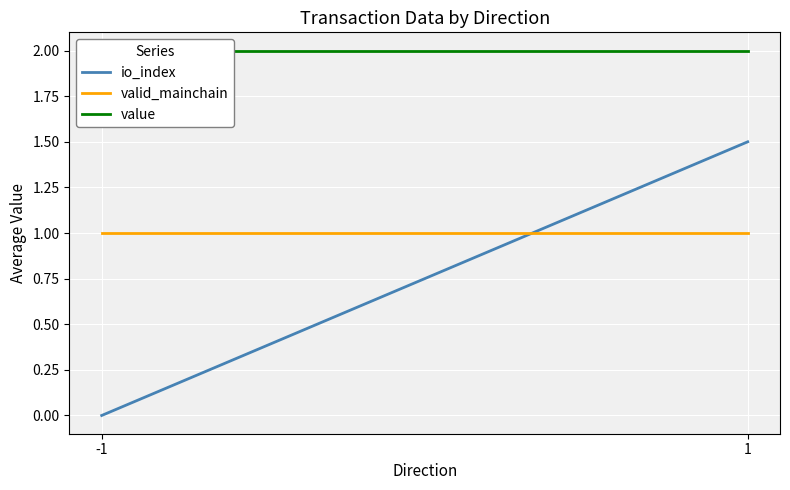

Read the valid_mainchain value at 1.

1.0